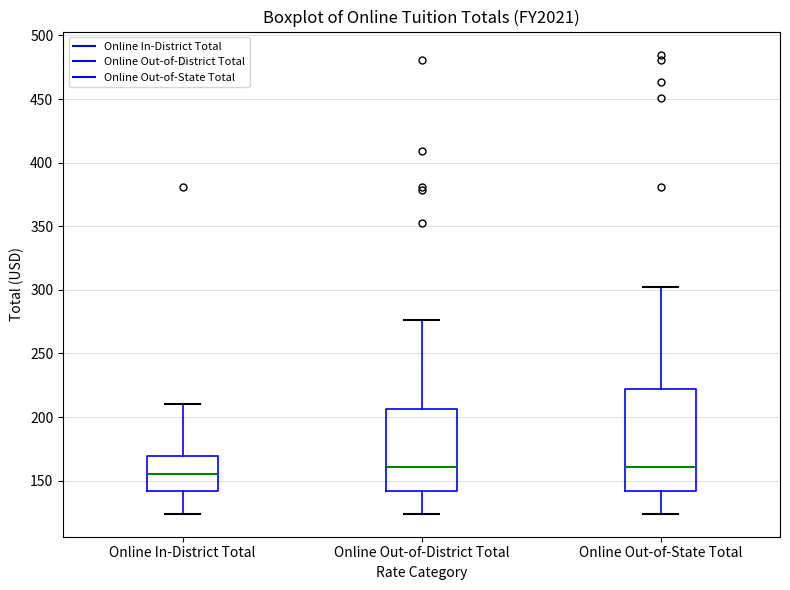

Where does the median line of the box for Online Out-of-State Total sit on the y-axis? The values are not printed on the chart, so give them approximately, as read against the axis.

160